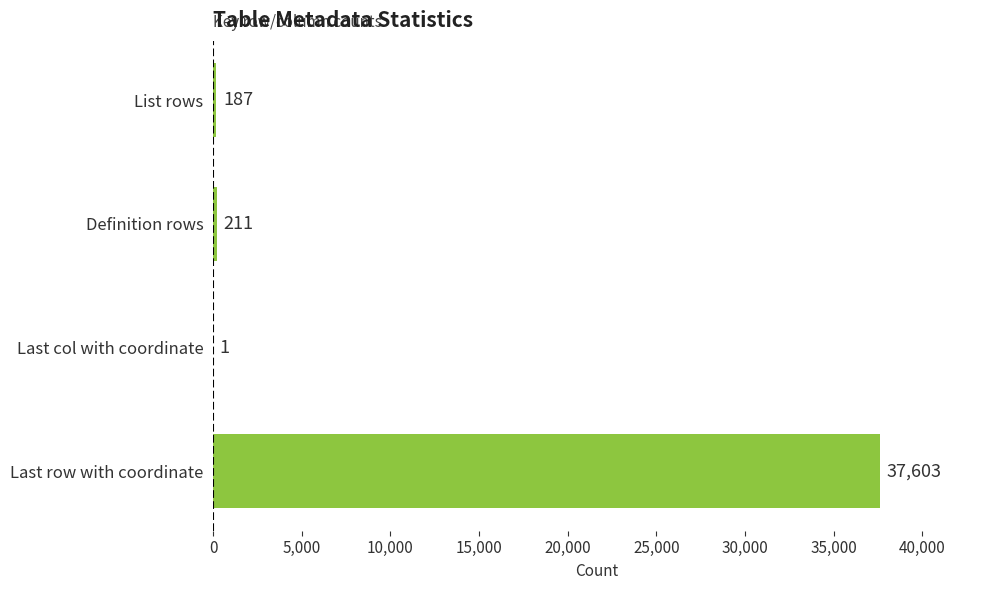

At which label is the value closest to 18802?

Definition rows